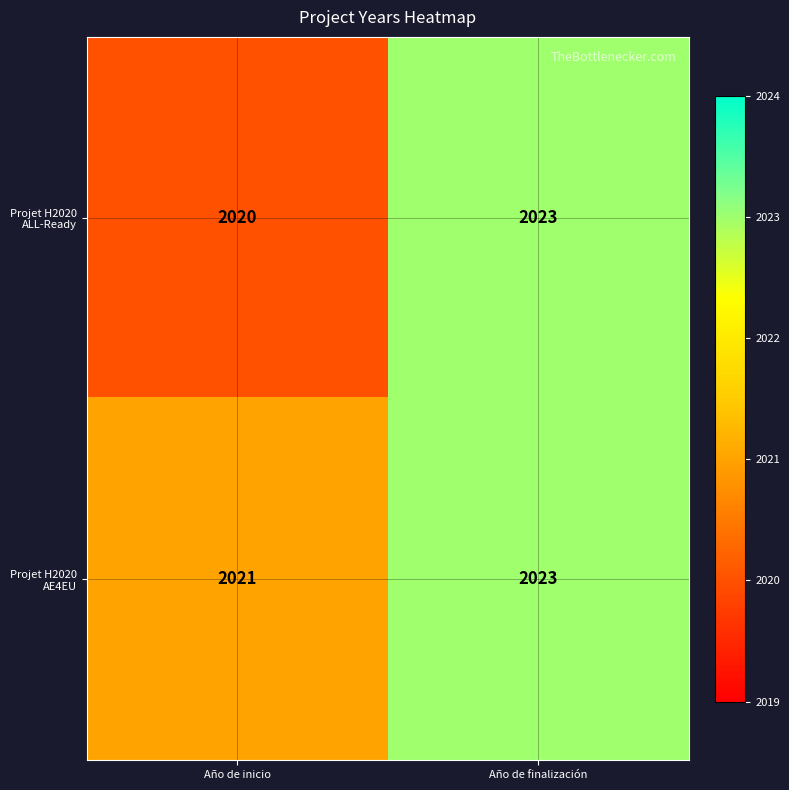

At how many categories does at least one series exceed 2022?

1